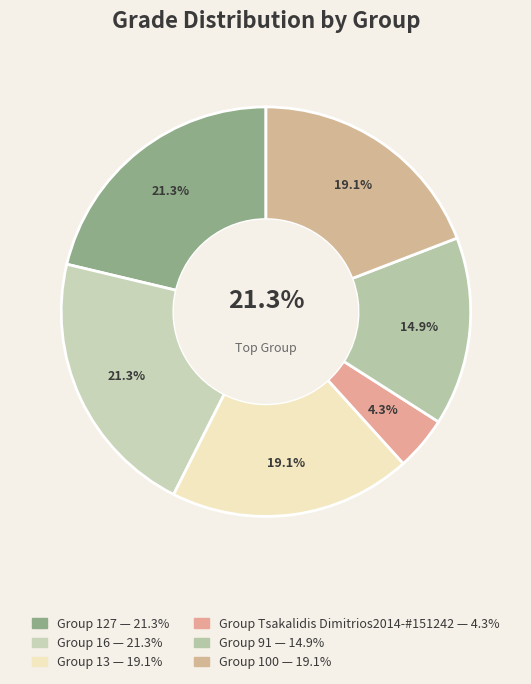

Which category has the biggest portion of the pie?

127